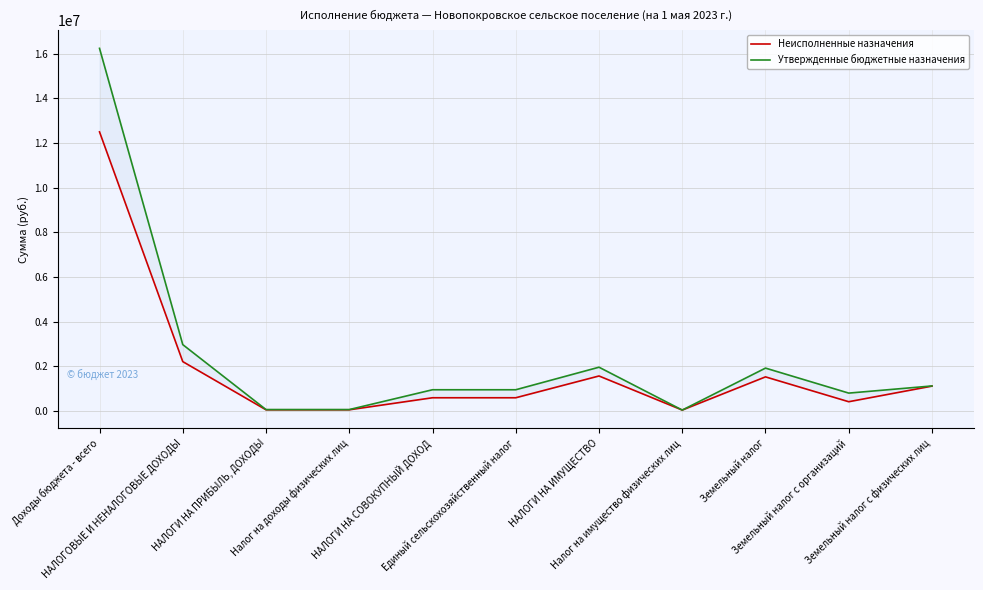

At which category does Утвержденные бюджетные назначения reach its first local valley?

Налог на имущество физических лиц